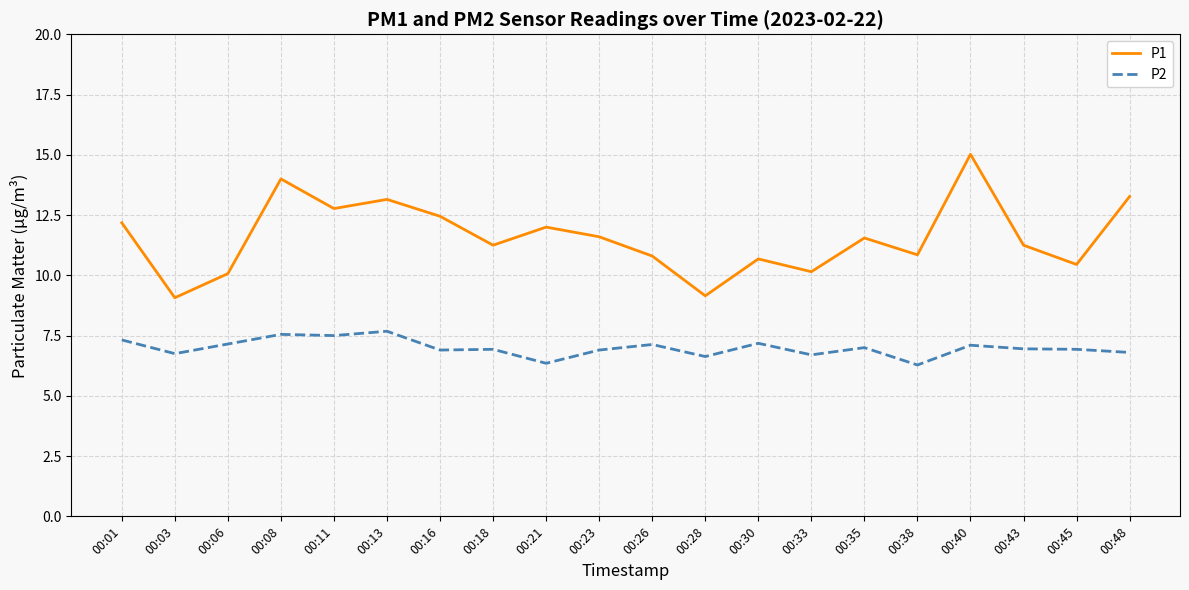

What is the greatest value displayed?

15.0